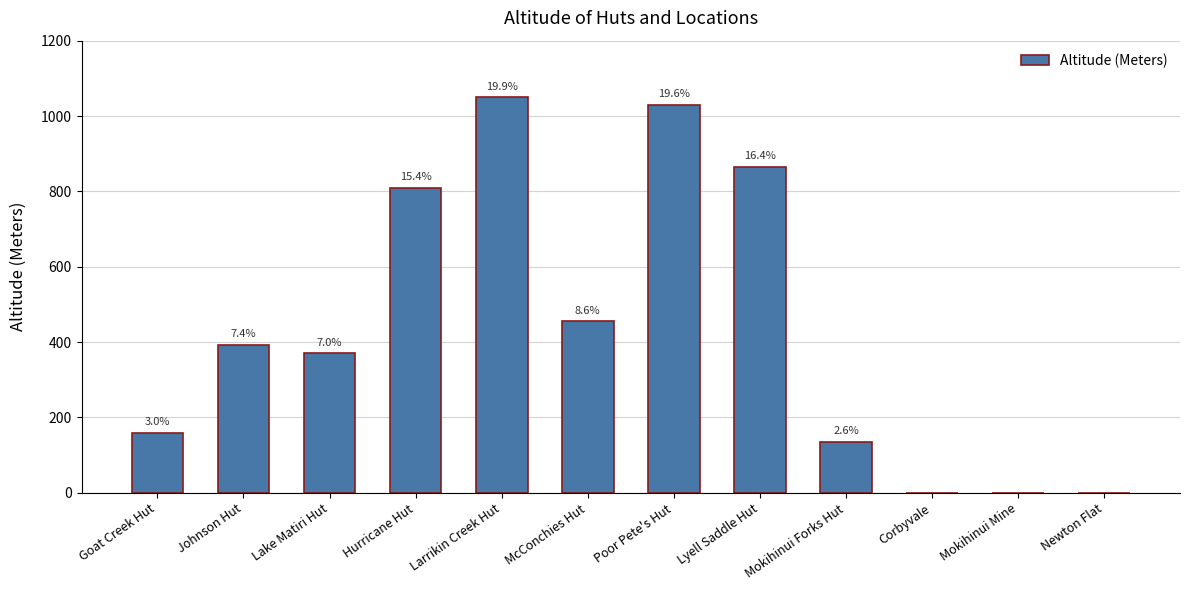

Is it true that the value at Poor Pete's Hut is 644?

False